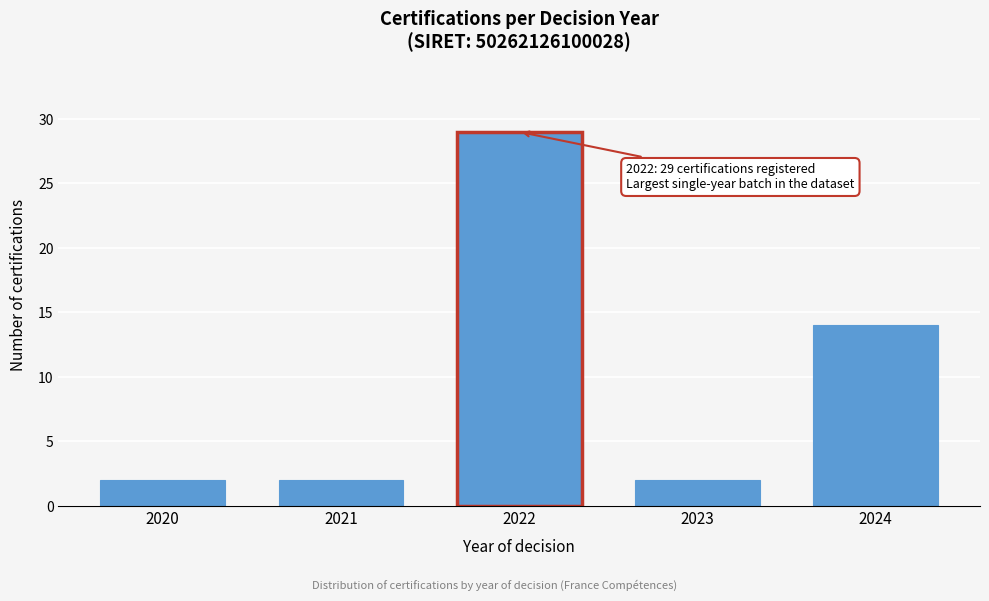

Reading left to right, what are all the values shown in this chart?

2	2	29	2	14